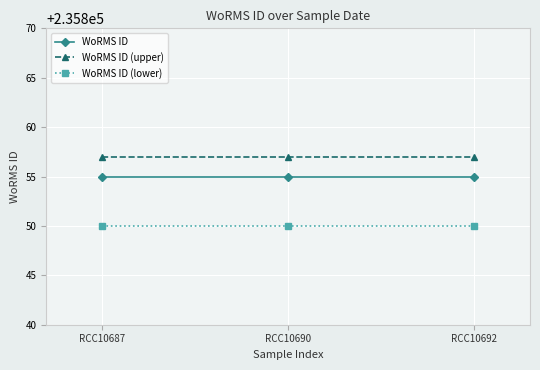

What is the maximum value for WoRMS ID?

235855